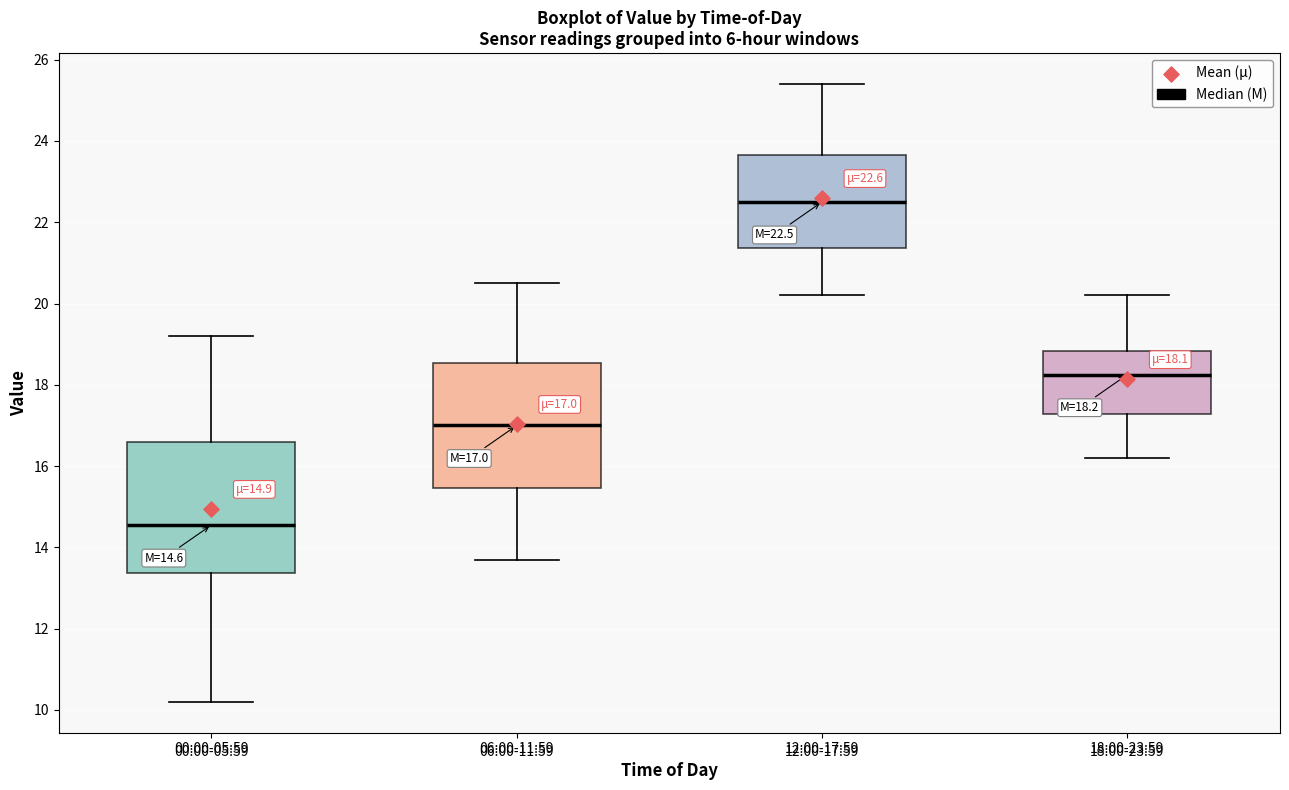

Which box's median line is the highest?

12:00-17:59